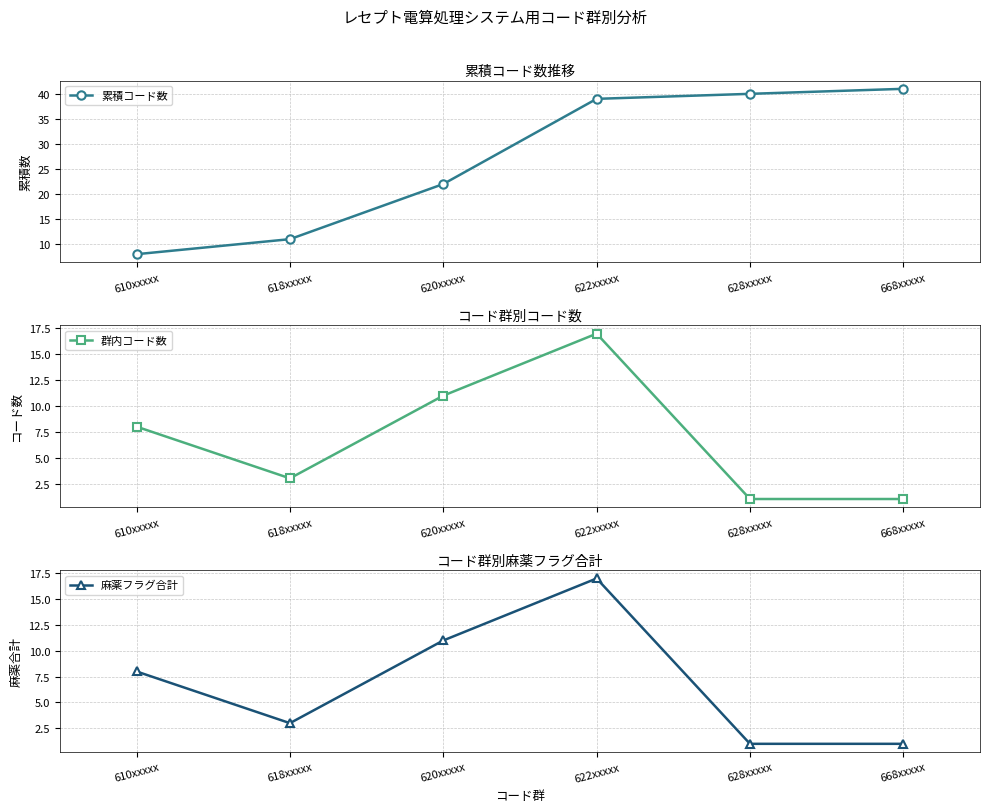

True or false: 群内コード数 and 累積コード数 cross at least once.

False